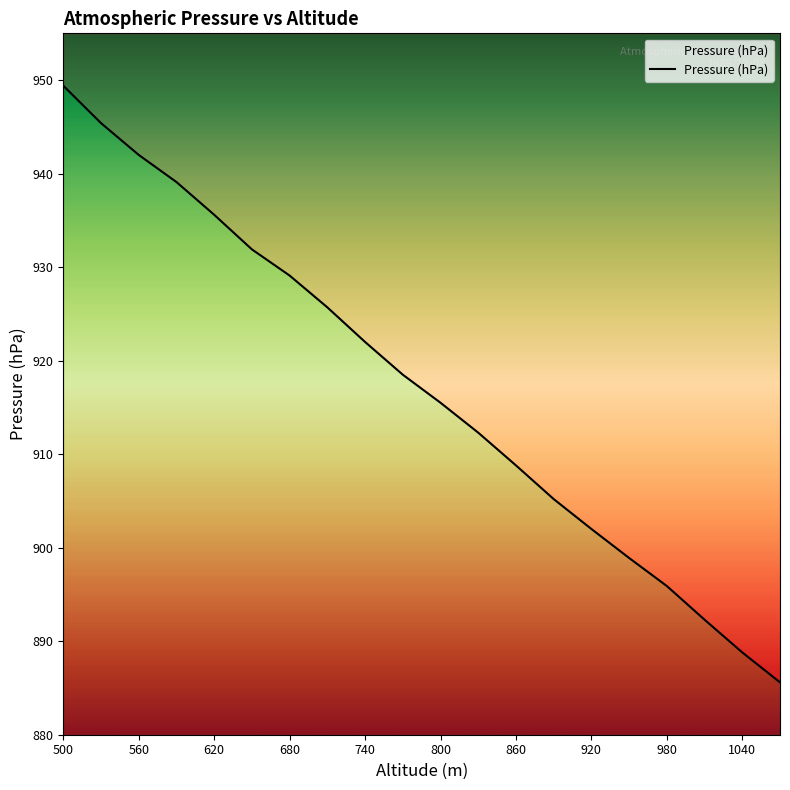

Reading right to left, what are all the values shown in this chart?

885.6	888.8	892.3	895.9	898.9	902.0	905.2	908.8	912.3	915.5	918.5	922.0	925.7	929.1	931.9	935.6	939.1	942.0	945.4	949.4